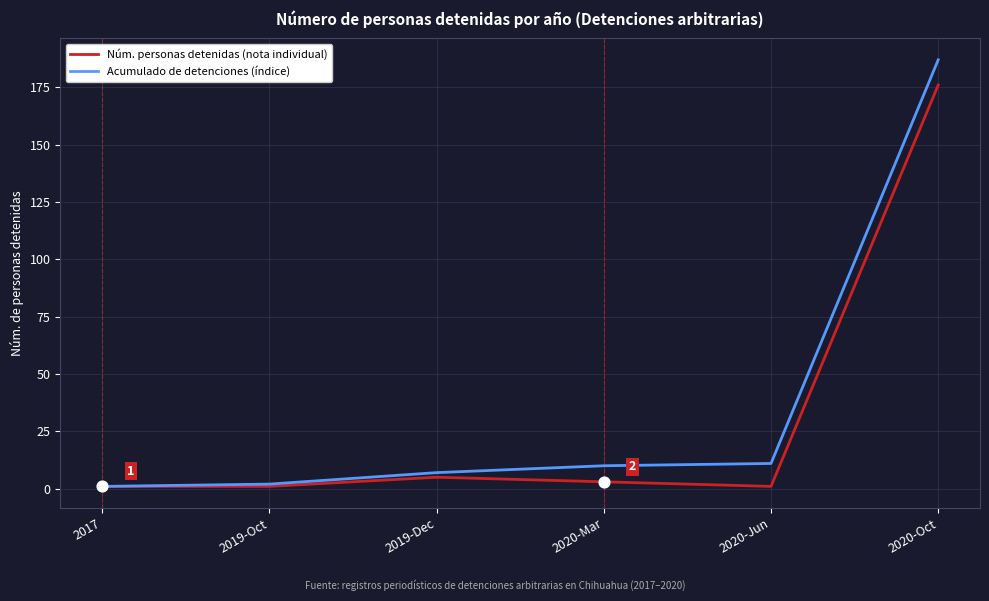

At which category is the sum across all series the highest?

2020-Oct